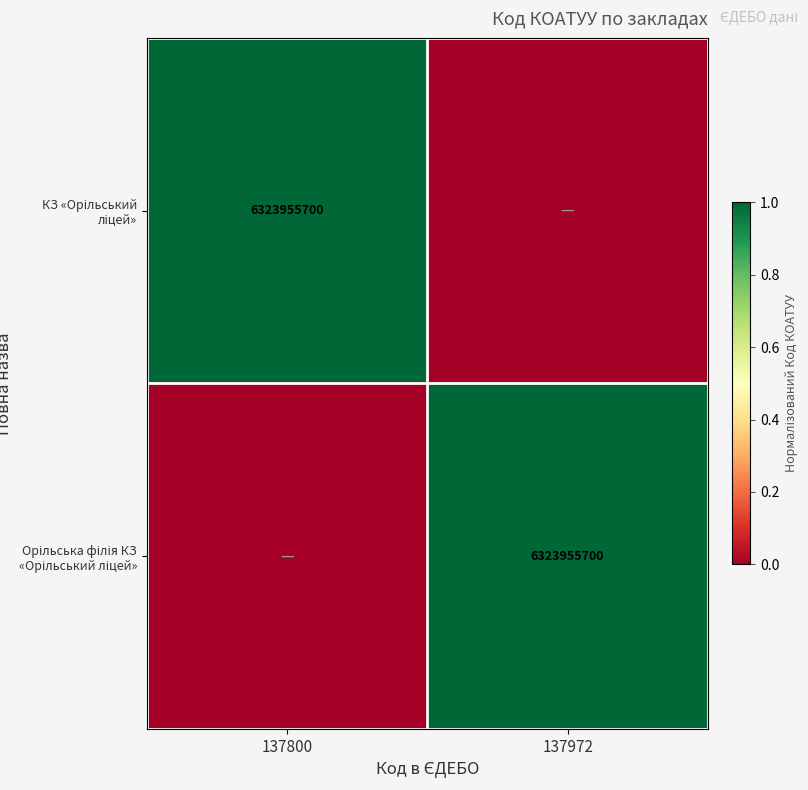

Which series has the largest total across all categories?

КЗ «Орільський ліцей»